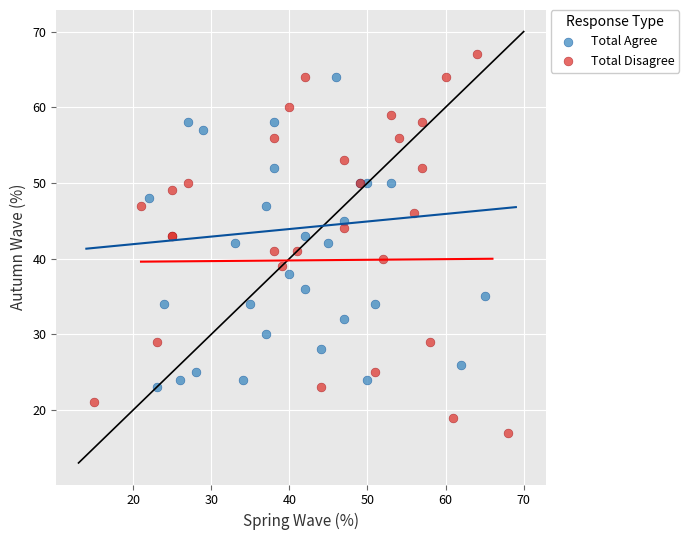

Which series has the largest Y range (max minus min)?

Total Disagree